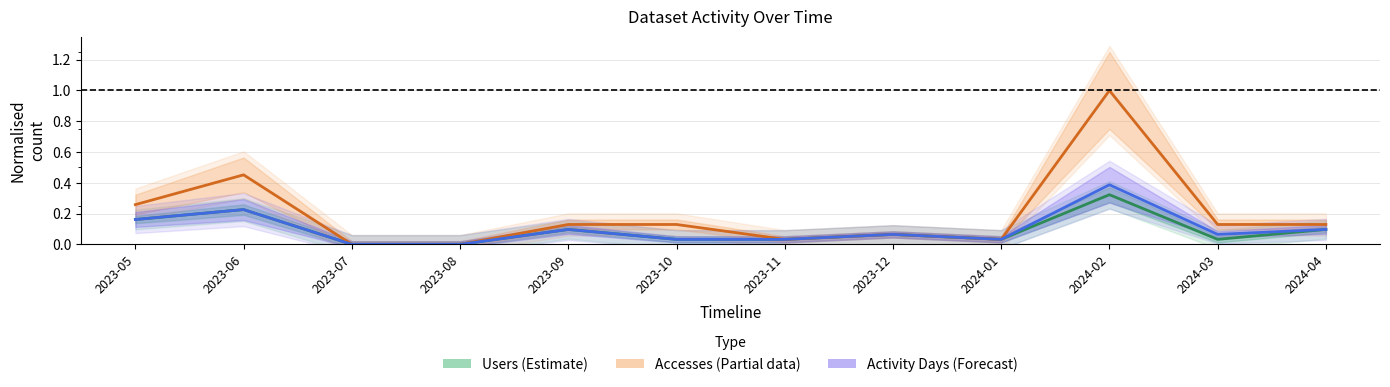

Is it true that Users (Estimate) equals 0.0 at 2023-12?

False